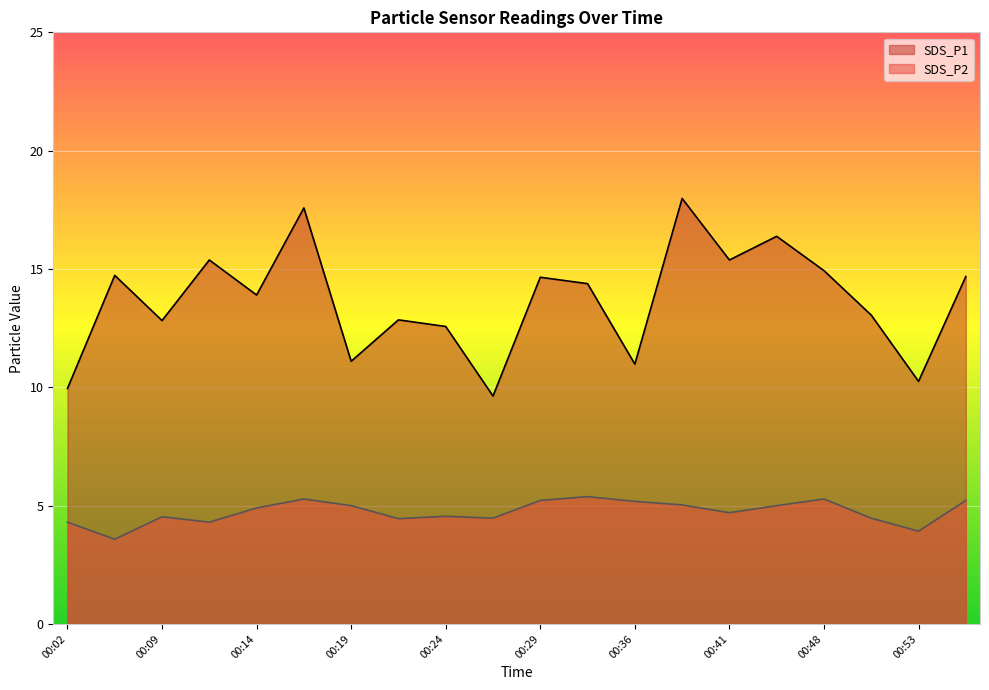

What are all the series names shown in the legend?

SDS_P1, SDS_P2